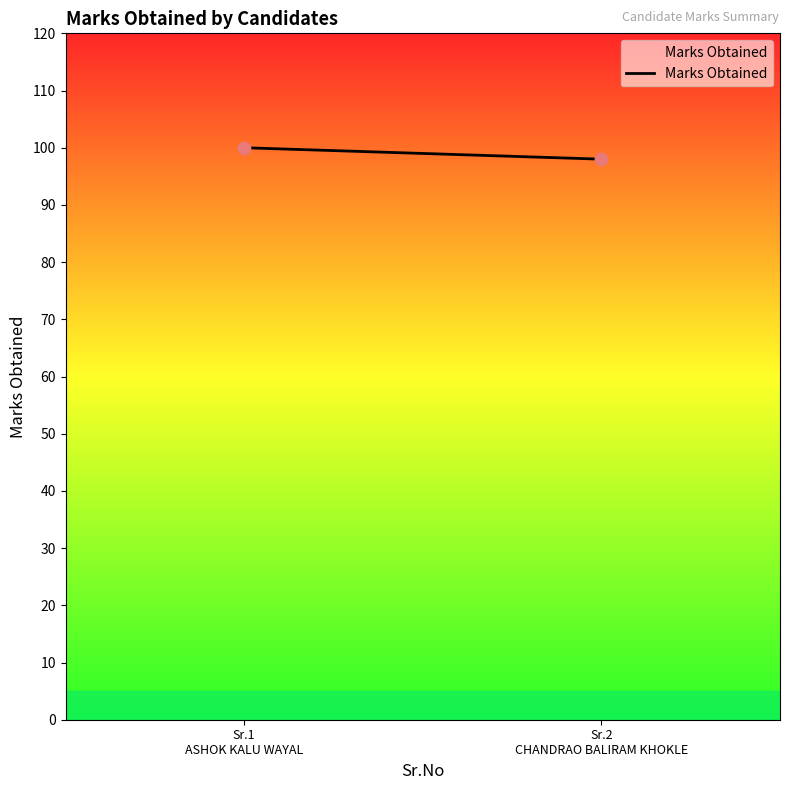

What is the average Y value?

99